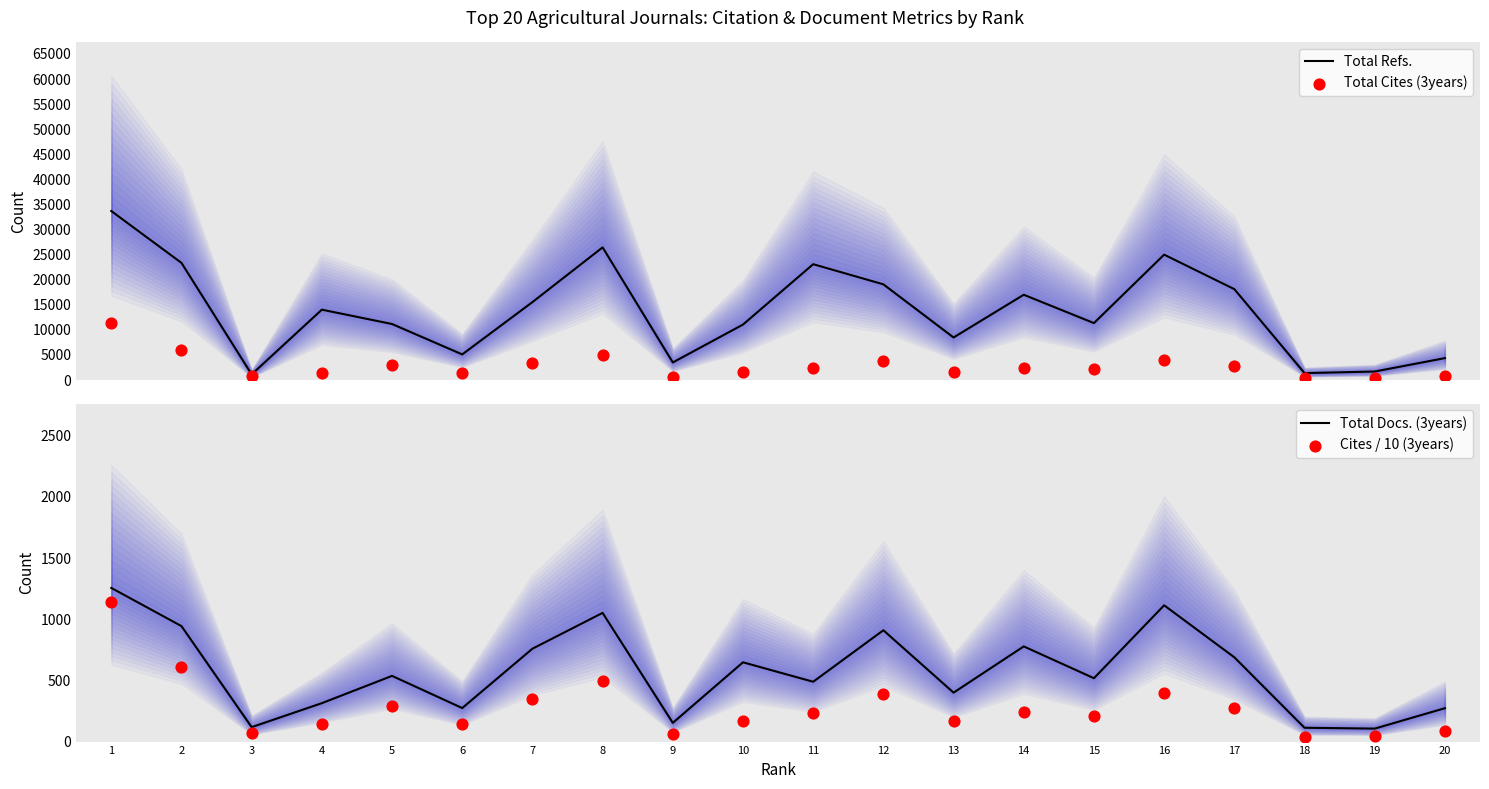

Which series reaches the maximum Y coordinate?

Total Refs.